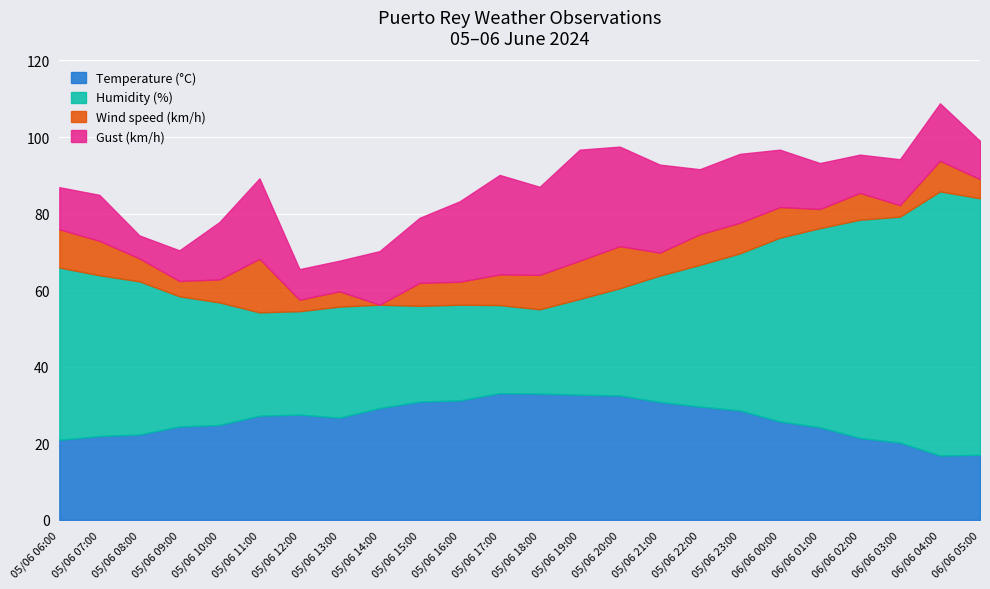

True or false: Humidity (%) and Wind speed (km/h) cross at least once.

False